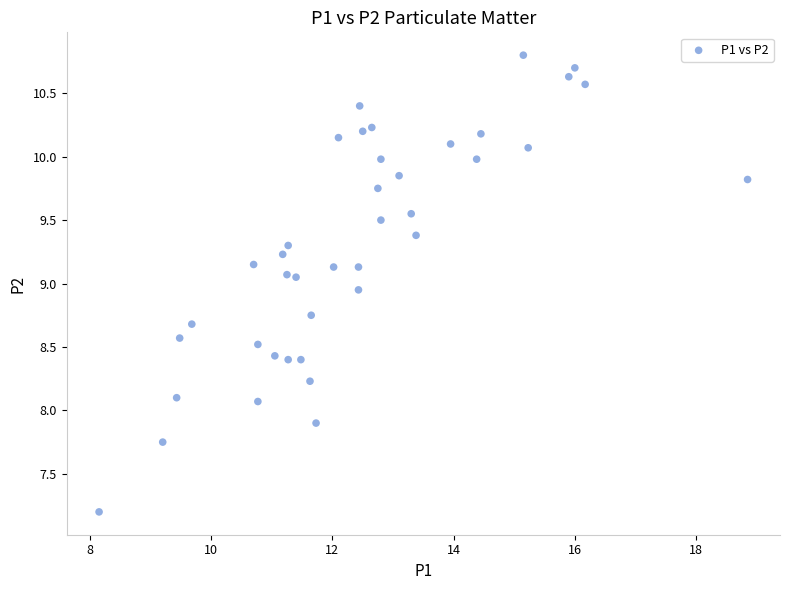

What is the range of X values (max minus min)?

10.7